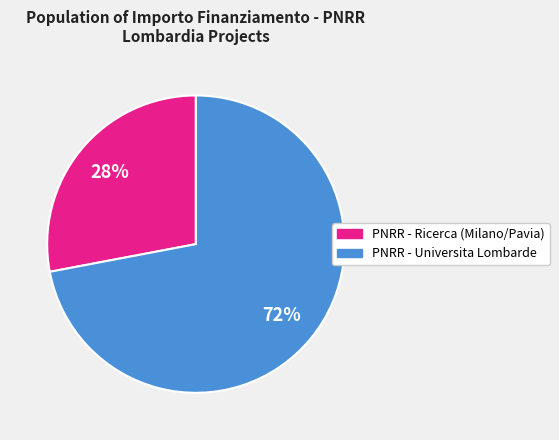

Is there a majority slice in this chart?

Yes